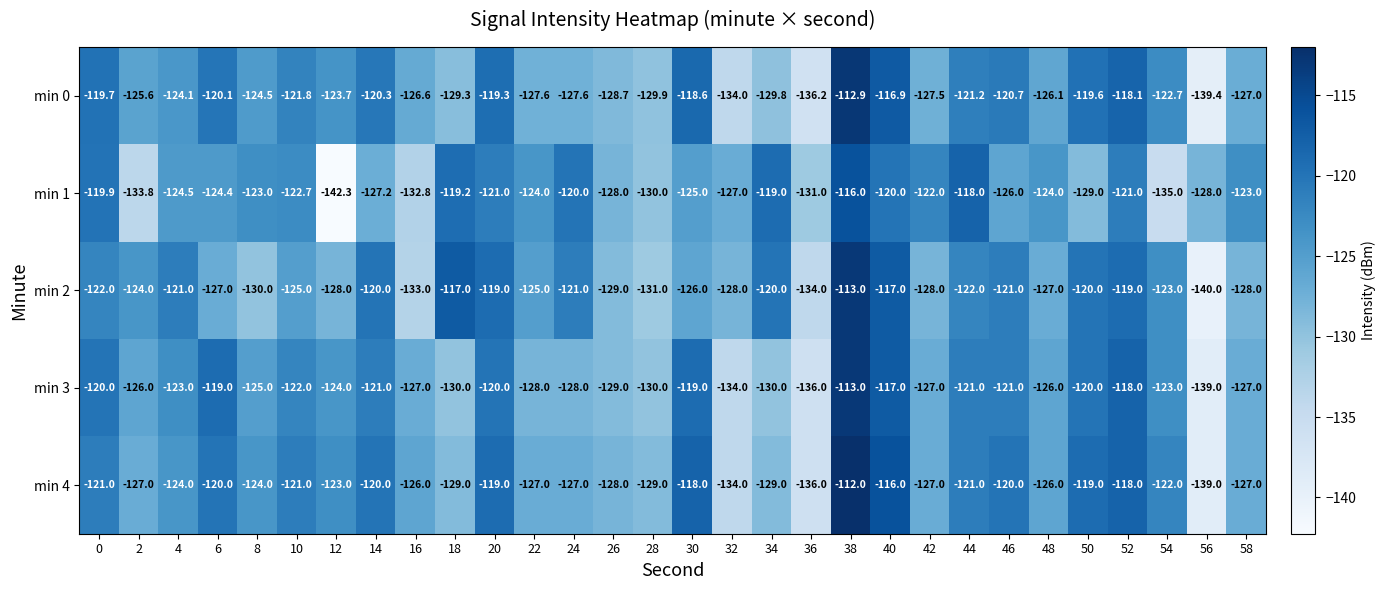

Rank the series at 10 from lowest to highest value.

min 2, min 1, min 3, min 0, min 4